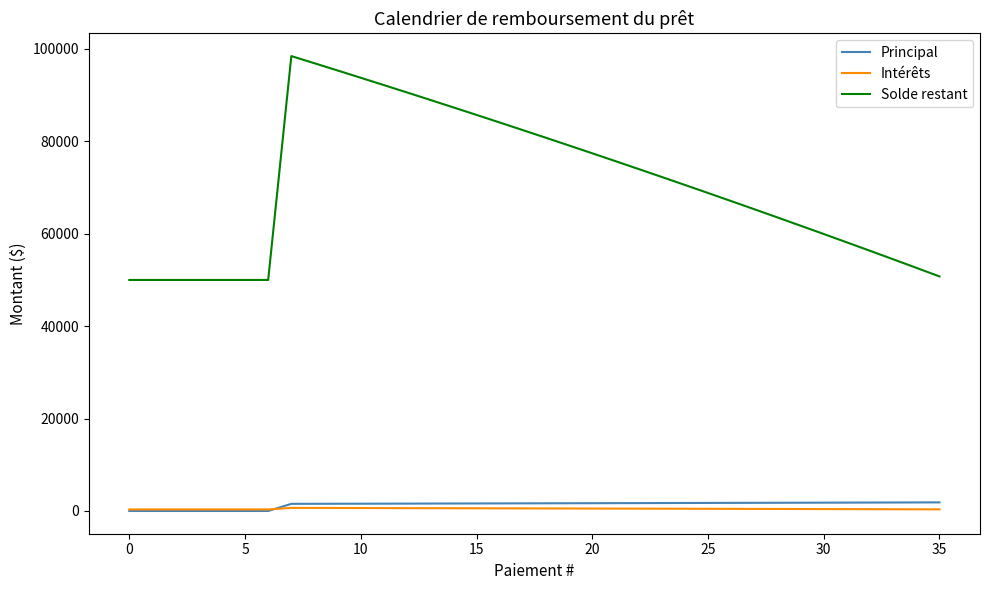

Which series has the largest total across all categories?

Solde restant